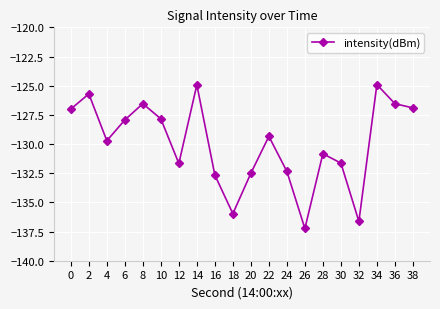

How many lines are shown in the chart?

1